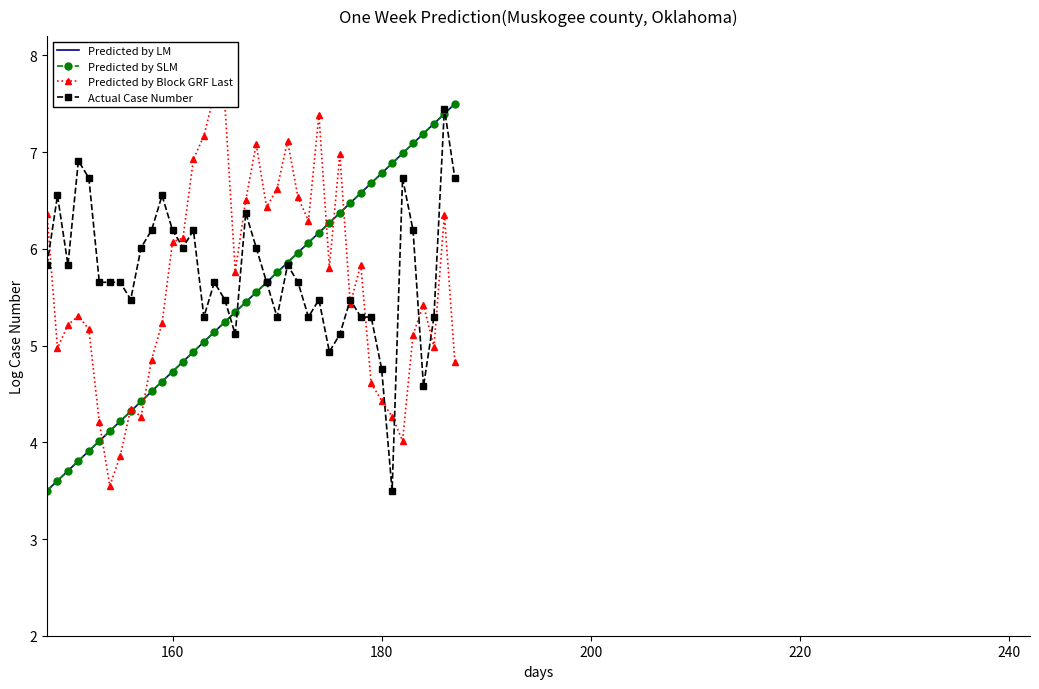

Count the number of categories in the chart.

40